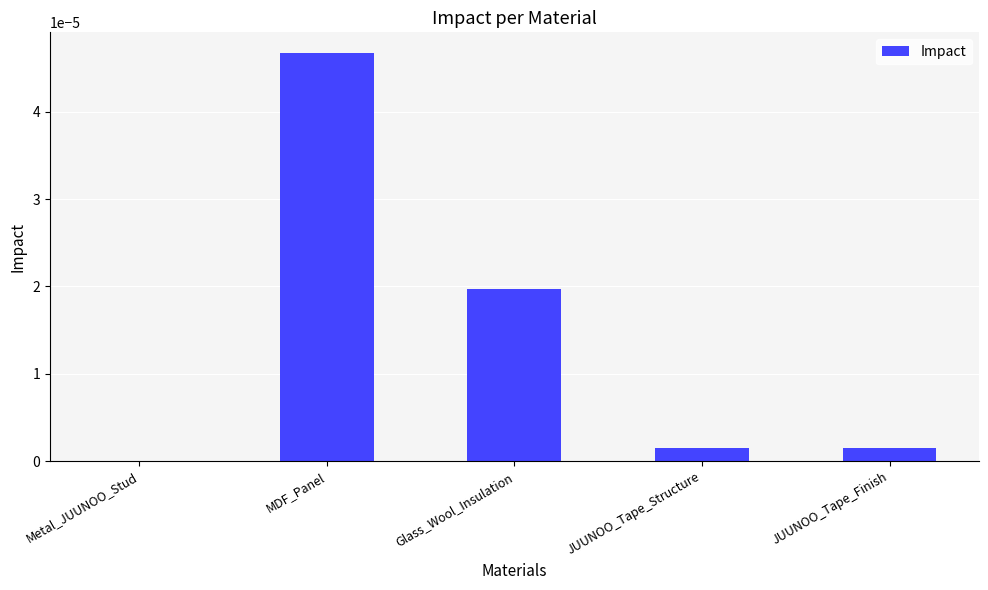

Are the bars grouped side by side (vs. stacked)?

No